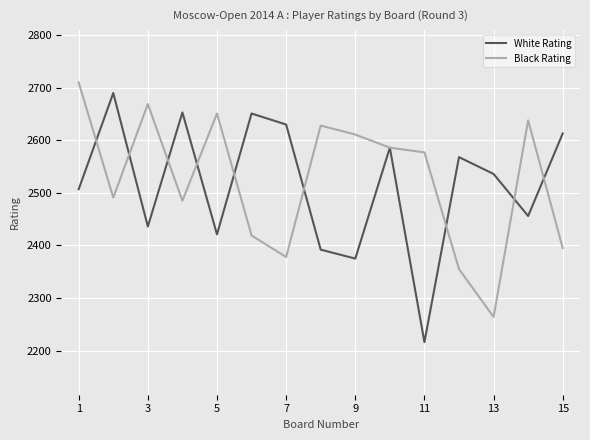

What is the smallest value displayed?

2216